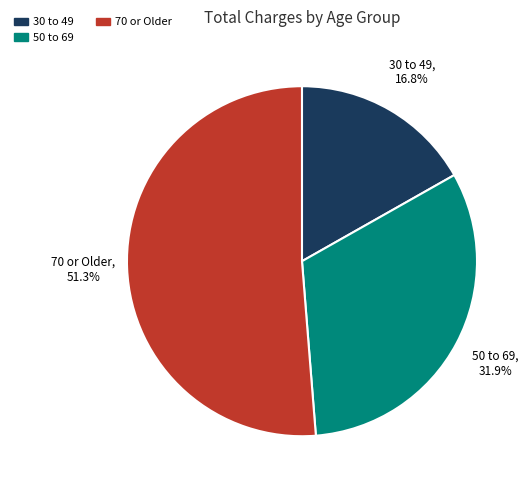

Count the number of slices in the pie.

3